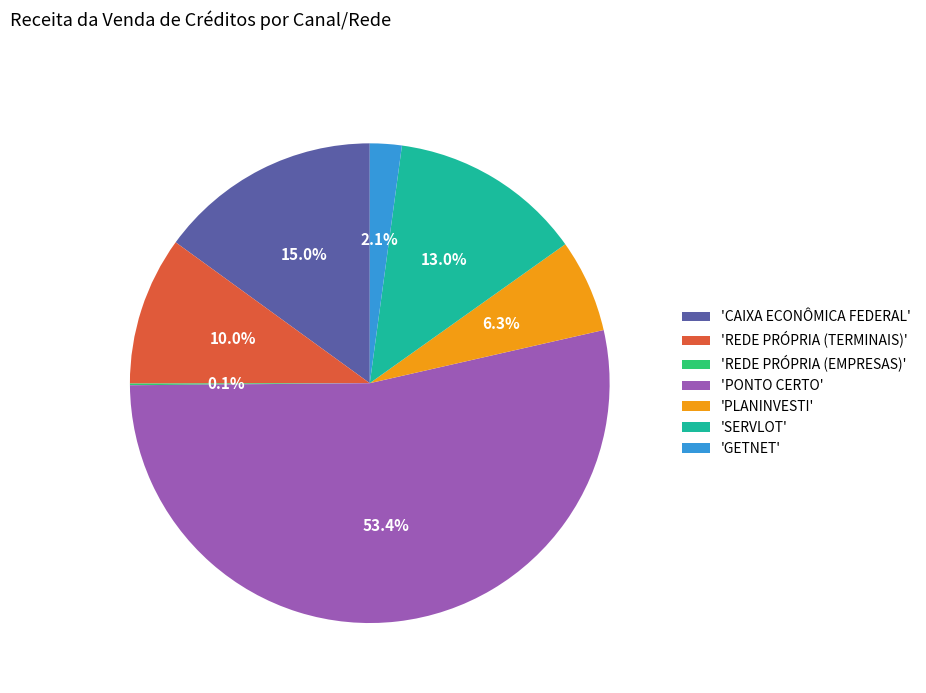

Between 'GETNET' and 'REDE PRÓPRIA (TERMINAIS)', which is larger?

'REDE PRÓPRIA (TERMINAIS)'